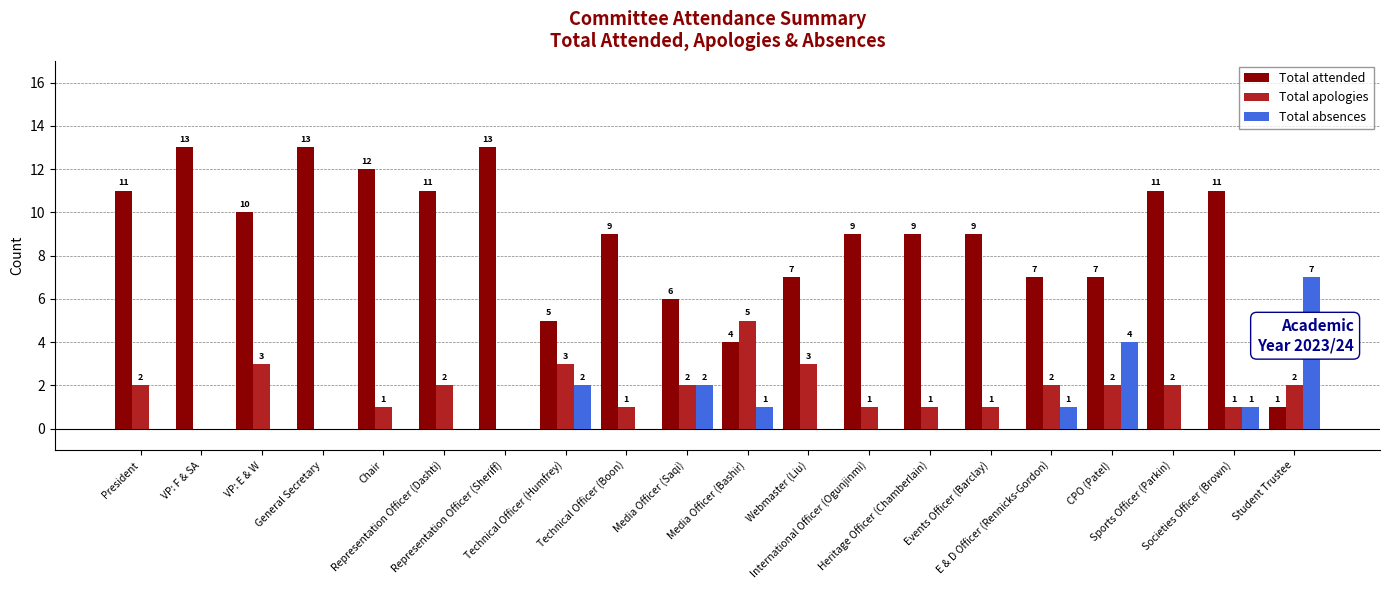

The Total absences series shows 4 at CPO (Patel). True or false?

True